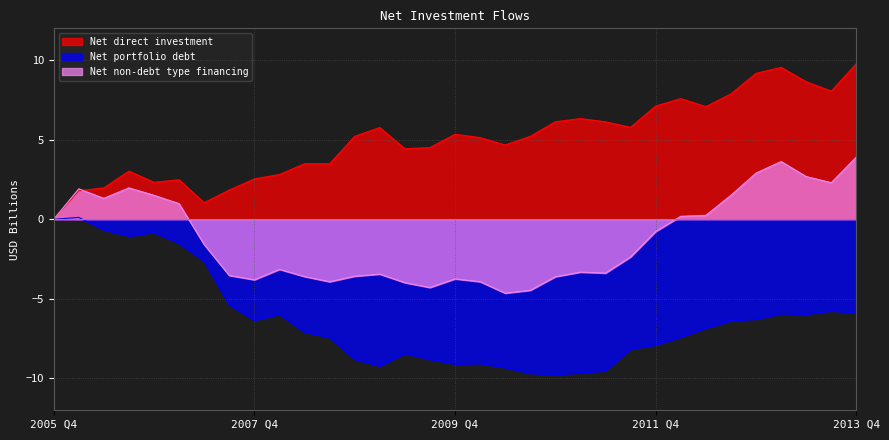

Reading left to right, what are all the values shown in this chart?

Net direct investment: 0.0	1.8	2.0	3.0	2.3	2.5	1.0	1.8	2.5	2.8	3.5	3.5	5.2	5.8	4.4	4.5	5.3	5.1	4.7	5.2	6.1	6.3	6.1	5.8	7.1	7.6	7.1	7.9	9.2	9.5	8.6	8.1	9.8
Net portfolio debt: 0.0	0.1	-0.7	-1.1	-0.8	-1.5	-2.6	-5.4	-6.3	-6.0	-7.1	-7.4	-8.8	-9.2	-8.4	-8.8	-9.1	-9.1	-9.3	-9.7	-9.7	-9.7	-9.5	-8.1	-7.9	-7.4	-6.8	-6.4	-6.3	-5.9	-6.0	-5.8	-5.9
Net non-debt type financing: 0.0	1.9	1.3	2.0	1.5	1.0	-1.6	-3.5	-3.8	-3.1	-3.6	-3.9	-3.6	-3.4	-4.0	-4.3	-3.7	-3.9	-4.6	-4.5	-3.6	-3.3	-3.4	-2.4	-0.8	0.2	0.2	1.5	2.9	3.6	2.7	2.3	3.9